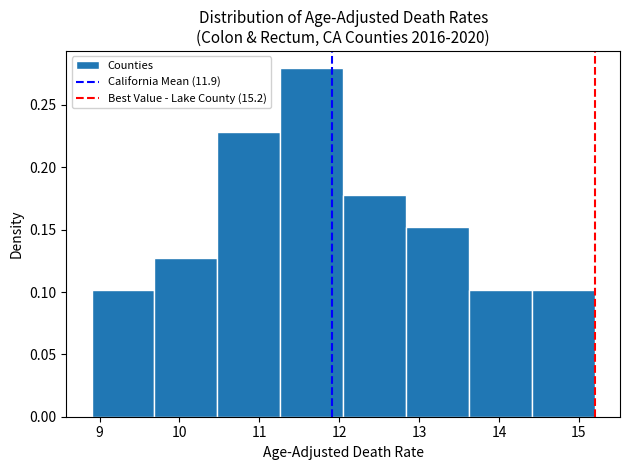

Reading left to right, transcribe this chart: for each bar, give the range it covers on the x-axis and its height. Neither the bar edges nor the heights are printed on the chart, so give them approximately, as read against the axes.

8.9 to 9.7: 0.100
9.7 to 10.5: 0.125
10.5 to 11.3: 0.230
11.3 to 12.1: 0.280
12.1 to 12.8: 0.180
12.8 to 13.6: 0.150
13.6 to 14.4: 0.100
14.4 to 15.2: 0.100